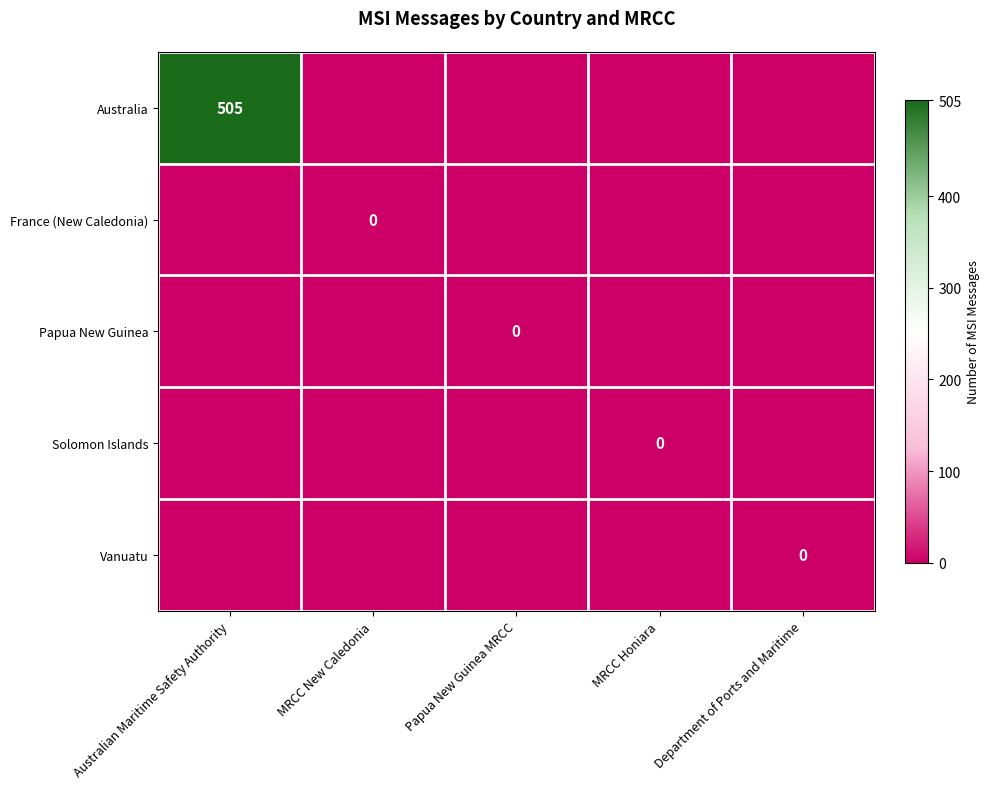

List the labels in order of Solomon Islands value, smallest first.

Australian Maritime Safety Authority, MRCC New Caledonia, Papua New Guinea MRCC, MRCC Honiara, Department of Ports and Maritime